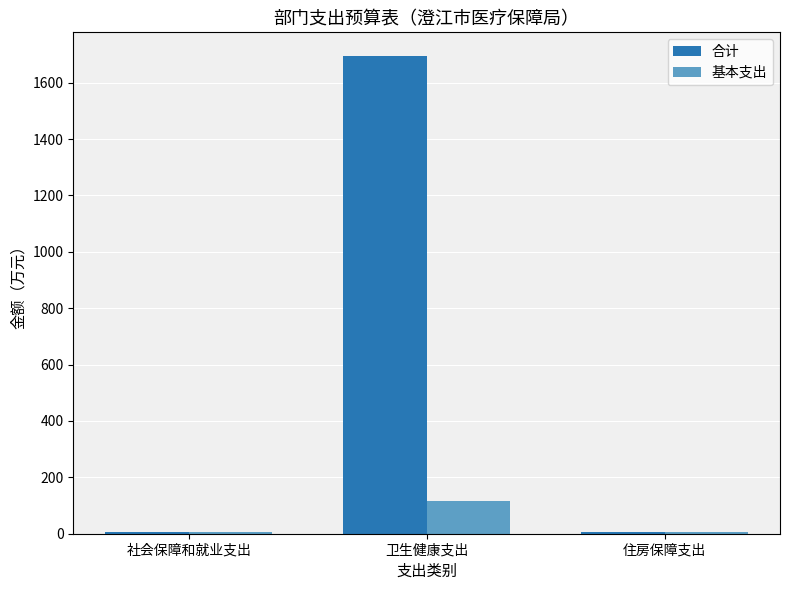

What is the total value across all series at 社会保障和就业支出?

10.9